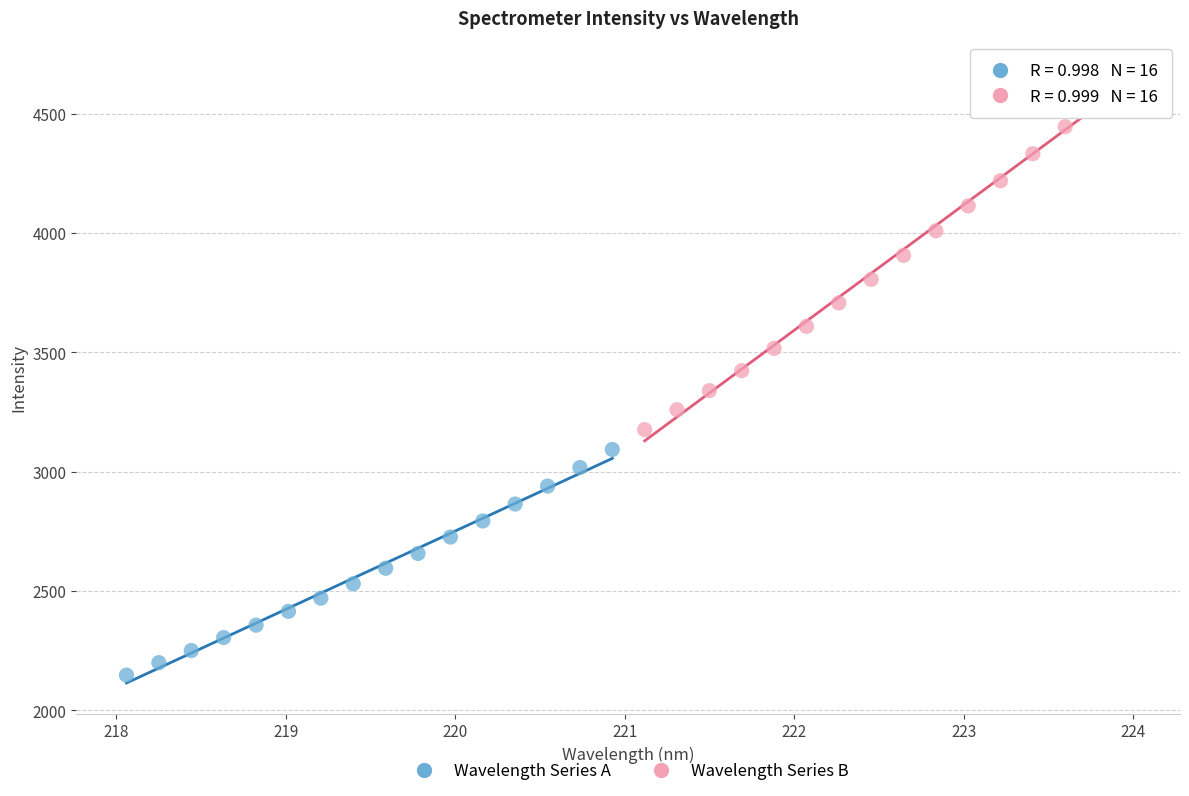

What are all the series names shown in the legend?

Wavelength Series A, Wavelength Series B